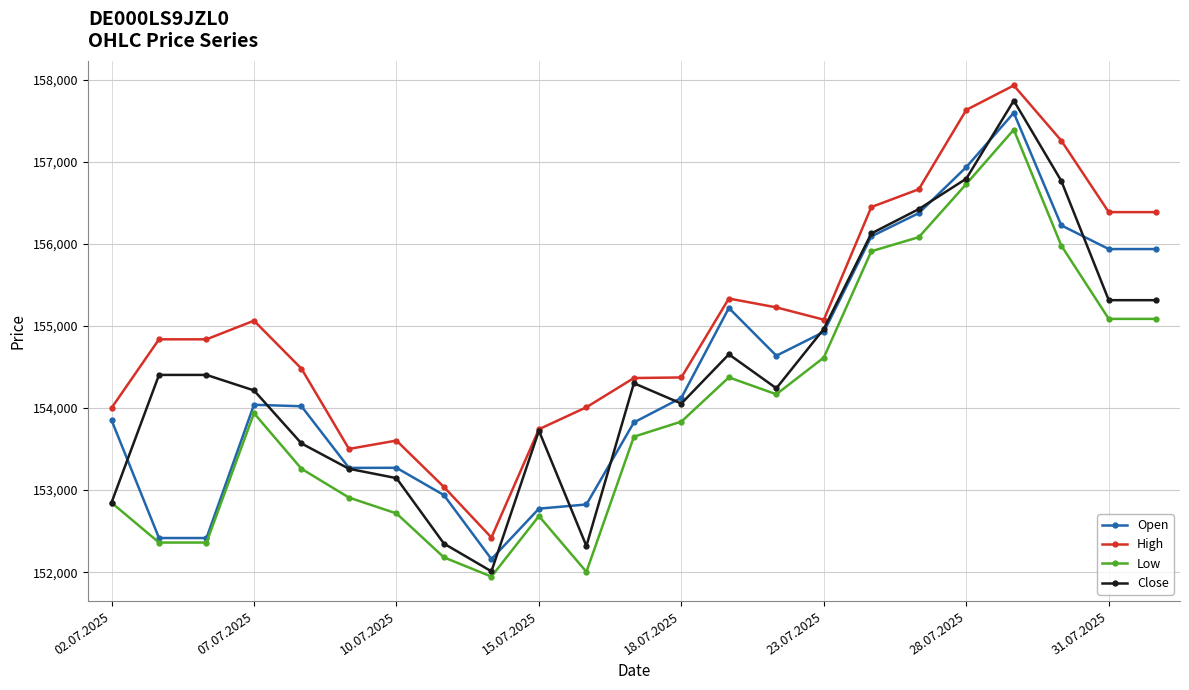

In Open, how many points are higher than both neighbors (excluding endpoints)?

4